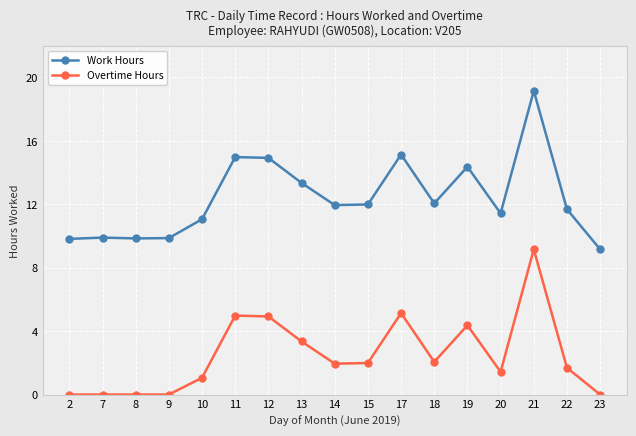

Which series has the largest range (max minus min)?

Work Hours